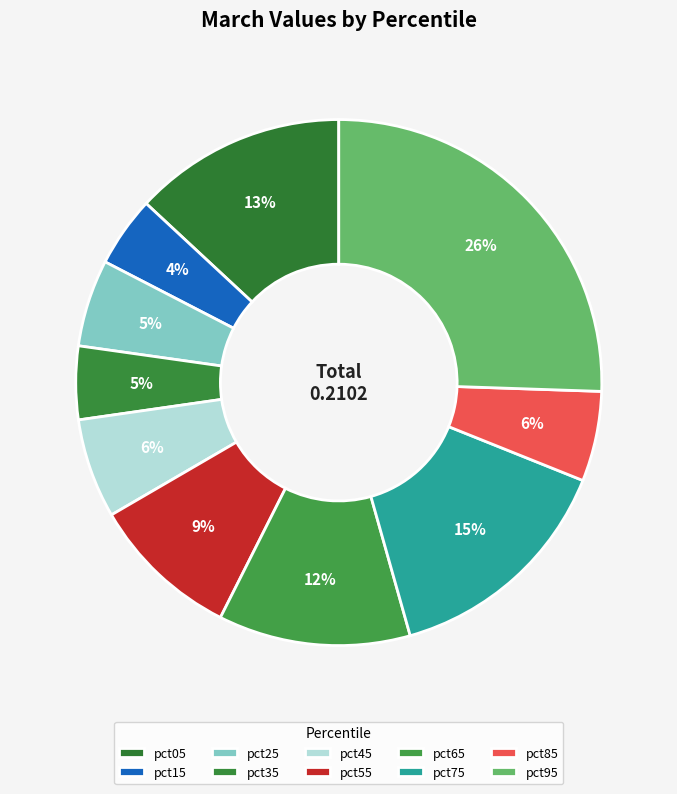

Which has a higher value, pct15 or pct55?

pct55